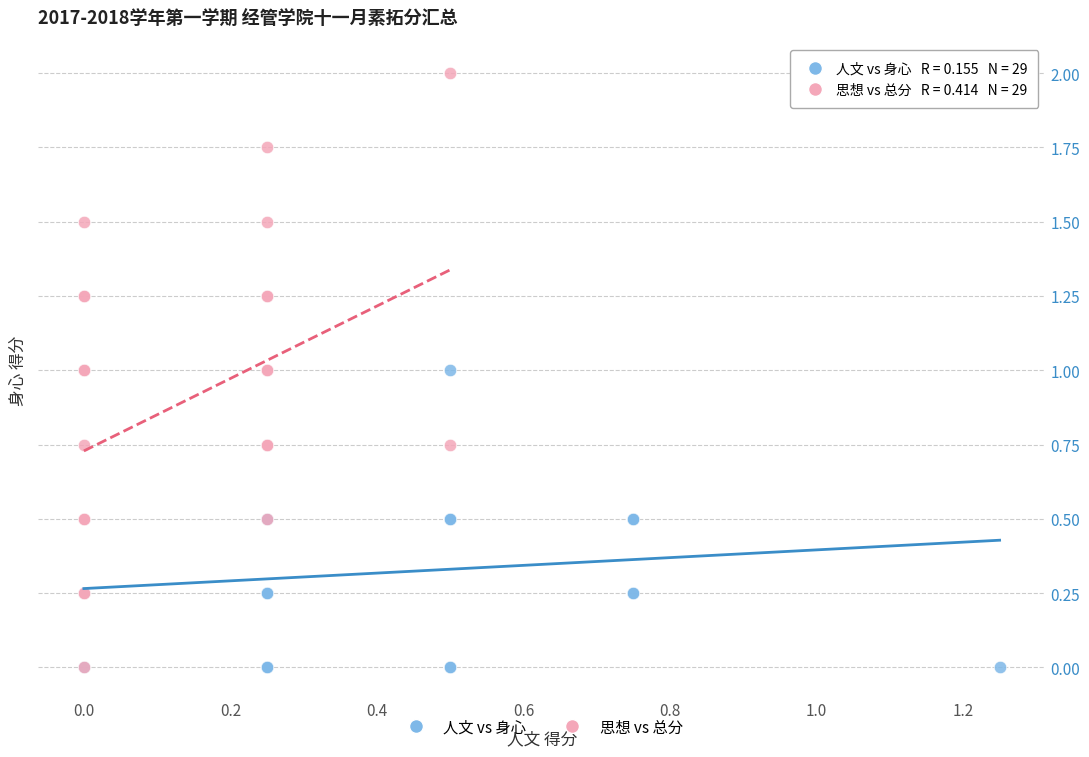

What are all the series names shown in the legend?

人文 vs 身心, 思想 vs 总分